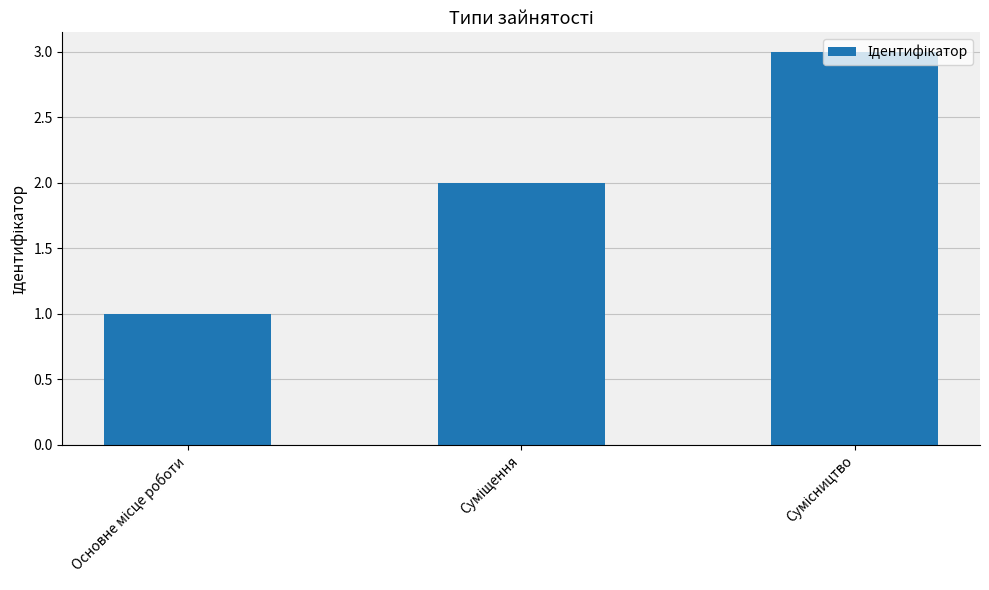

What is the sum of all values?

6